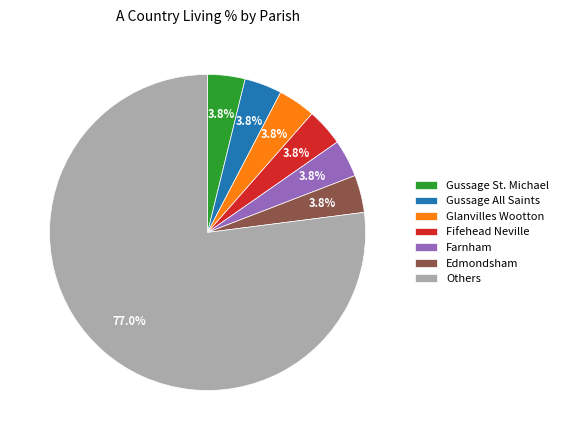

To the nearest percent, what is the difference between the largest and smallest slice percentages?

73%